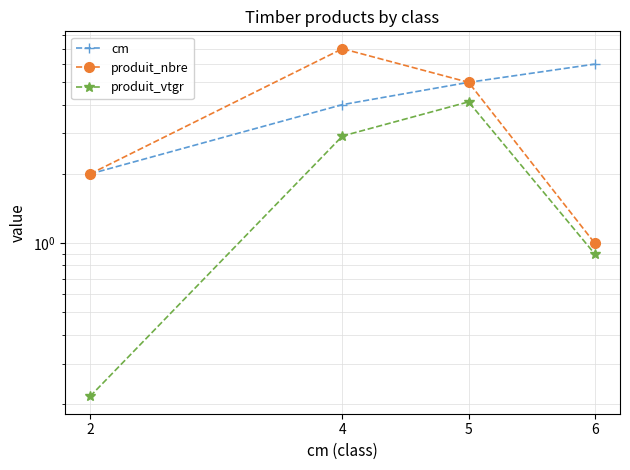

Which category has the lowest value across all series?

2